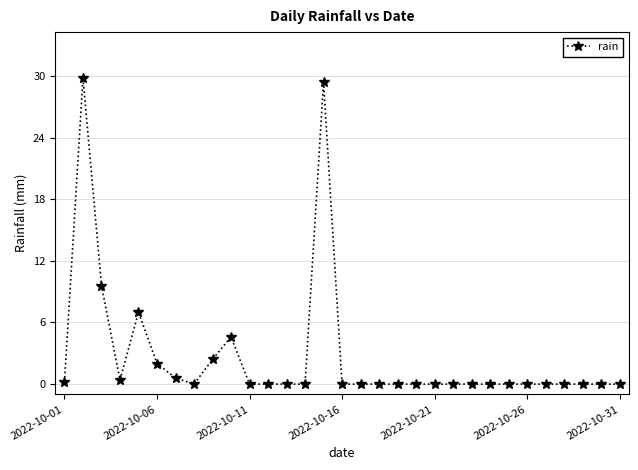

What is the value of the 6th point from the left?

2.0